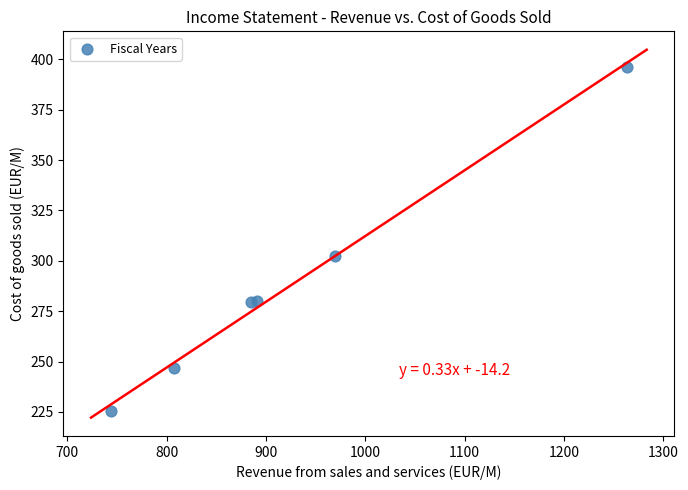

What Y value in the scatter plot is closest to 310?

302.4